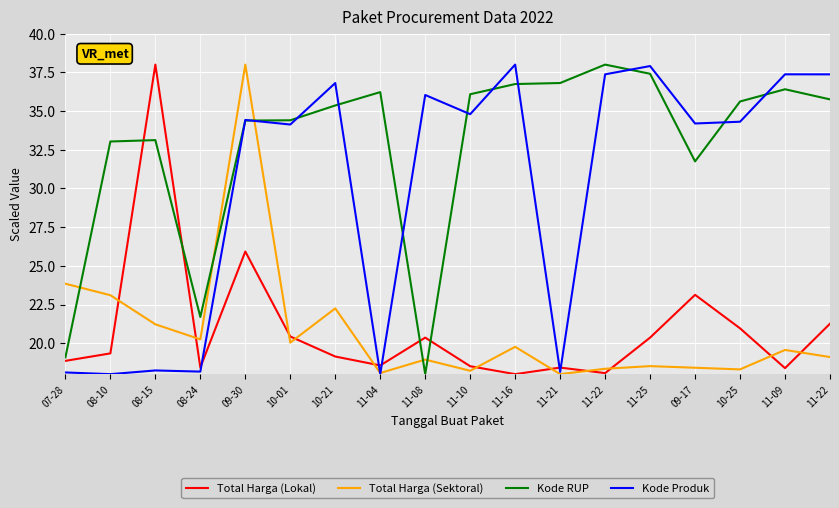

Reading left to right, extract all data points from this chart.

Total Harga (Lokal): 07-28=18.9	08-10=19.3	08-15=38.0	08-24=18.4	09-30=25.9	10-01=20.4	10-21=19.1	11-04=18.6	11-08=20.4	11-10=18.5	11-16=18.0	11-21=18.4	11-22=18.1	11-25=20.4	09-17=23.1	10-25=21.0	11-09=18.4	11-22=21.3
Total Harga (Sektoral): 07-28=23.8	08-10=23.1	08-15=21.2	08-24=20.2	09-30=38.0	10-01=20.0	10-21=22.2	11-04=18.1	11-08=18.9	11-10=18.2	11-16=19.8	11-21=18.0	11-22=18.3	11-25=18.5	09-17=18.4	10-25=18.3	11-09=19.6	11-22=19.1
Kode RUP: 07-28=19.1	08-10=33.0	08-15=33.1	08-24=21.7	09-30=34.4	10-01=34.4	10-21=35.4	11-04=36.2	11-08=18.0	11-10=36.1	11-16=36.7	11-21=36.8	11-22=38.0	11-25=37.4	09-17=31.7	10-25=35.6	11-09=36.4	11-22=35.8
Kode Produk: 07-28=18.1	08-10=18.0	08-15=18.2	08-24=18.2	09-30=34.4	10-01=34.1	10-21=36.8	11-04=18.0	11-08=36.0	11-10=34.8	11-16=38.0	11-21=18.1	11-22=37.4	11-25=37.9	09-17=34.2	10-25=34.3	11-09=37.4	11-22=37.4